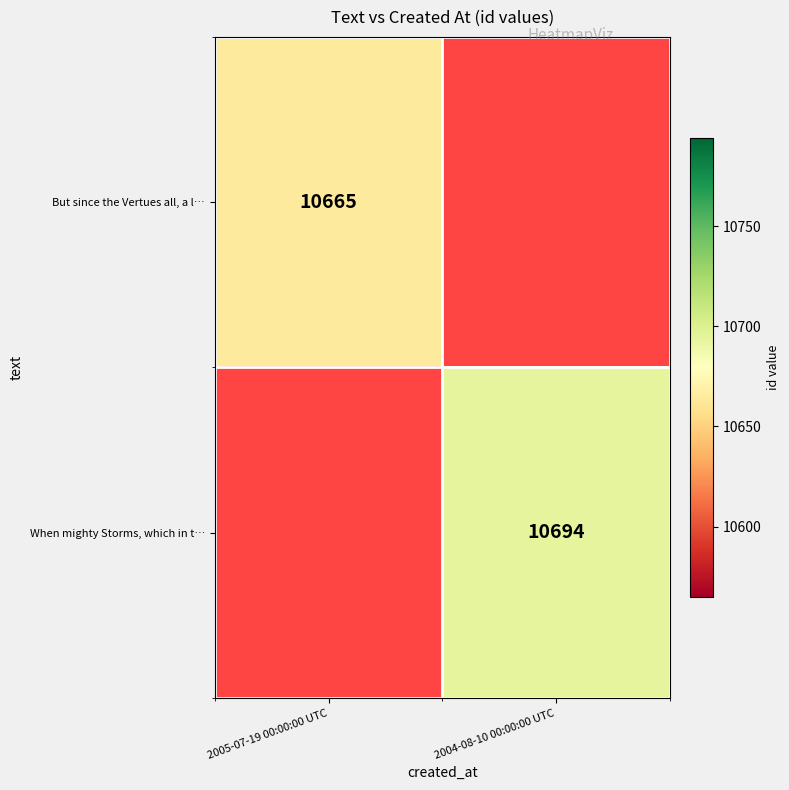

The But since the Vertues all, a l… series shows 15049.0 at 2005-07-19 00:00:00 UTC. True or false?

False